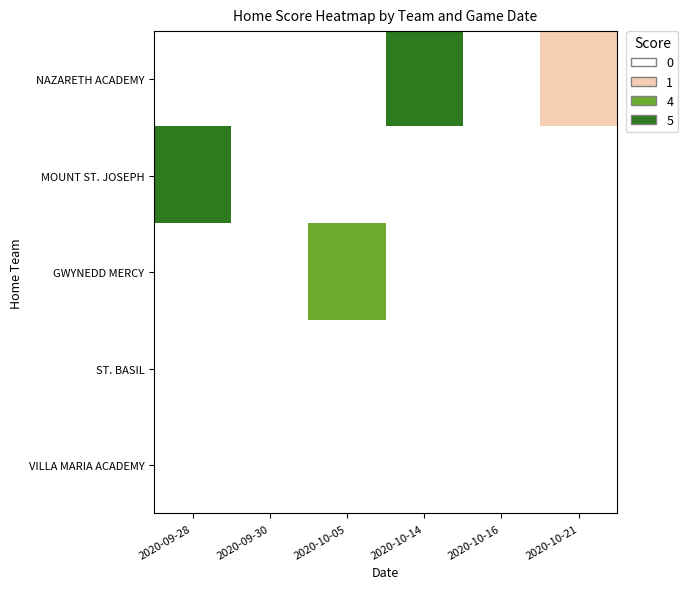

How many data points does each series have?

6